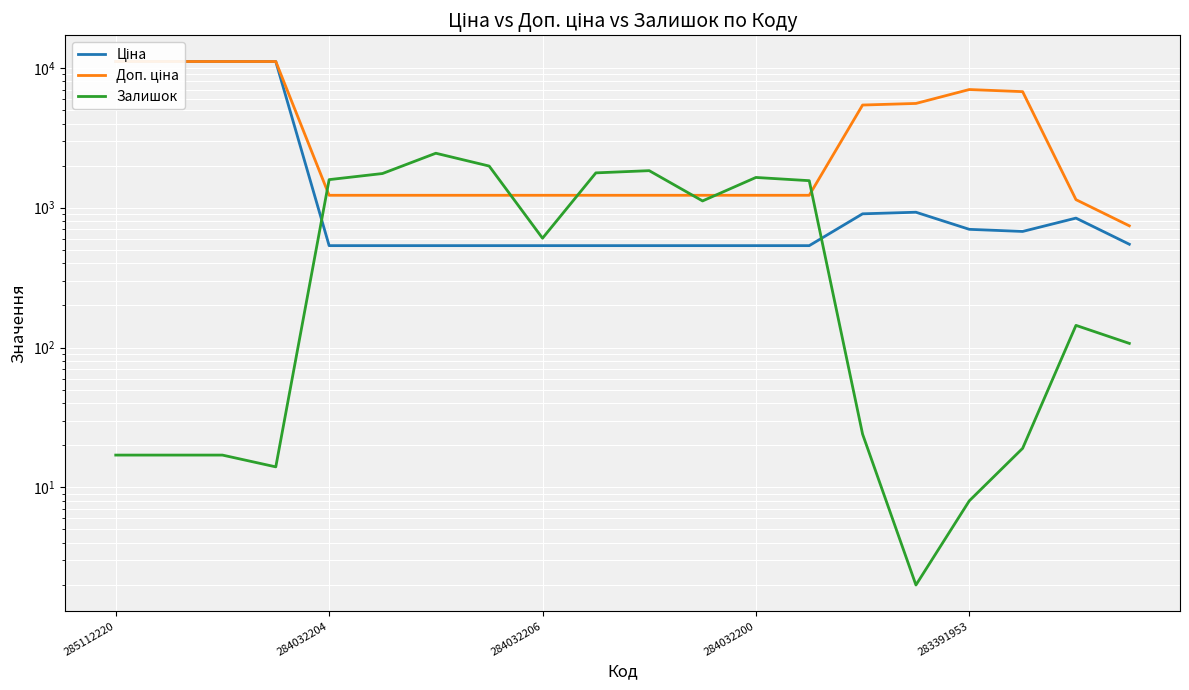

Which series has the largest total across all categories?

Доп. ціна